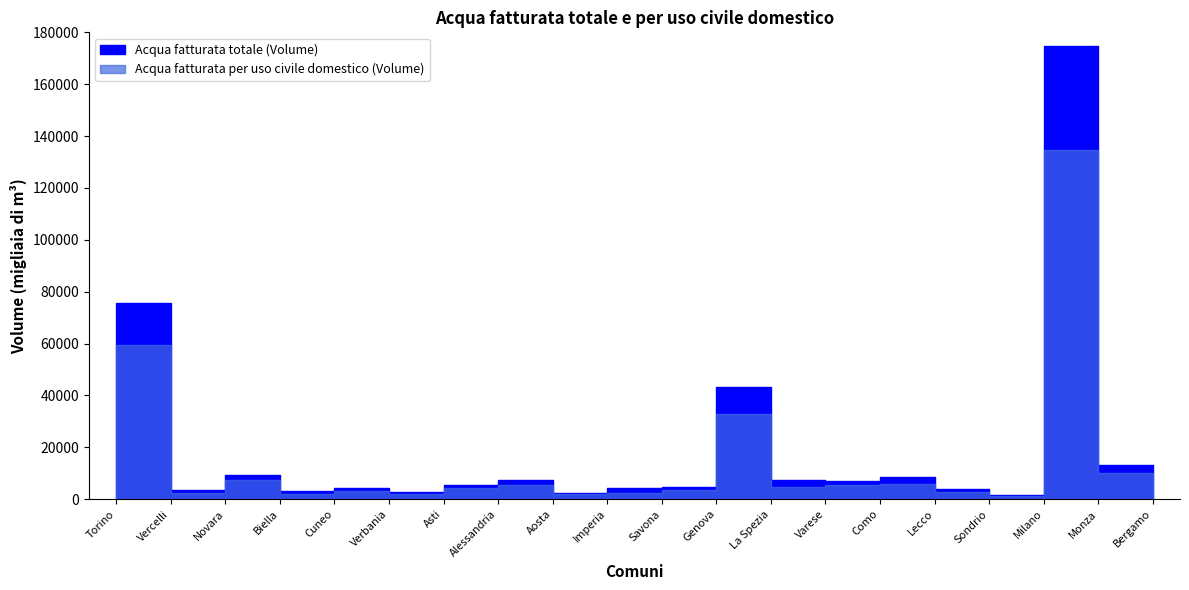

What is the maximum value shown in the chart?

174743